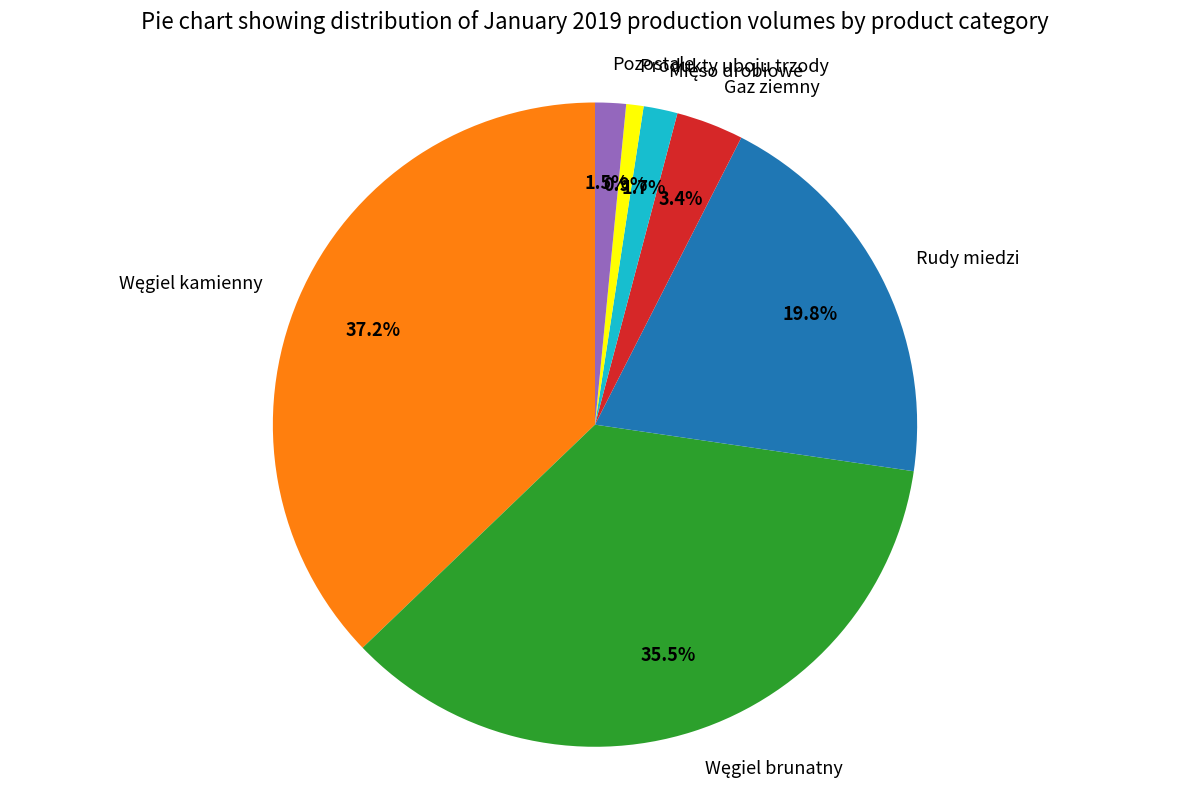

Count the number of slices in the pie.

7